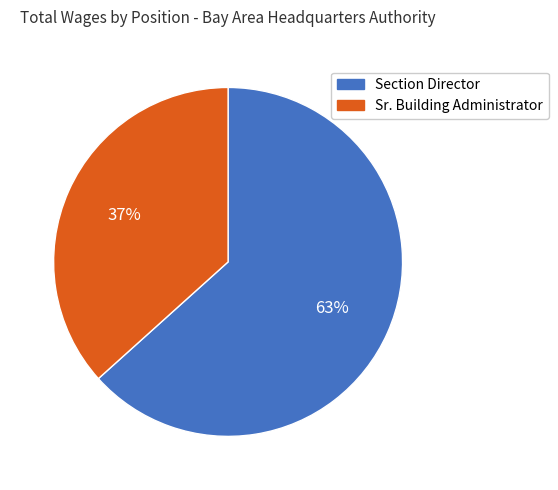

Count the number of slices in the pie.

2